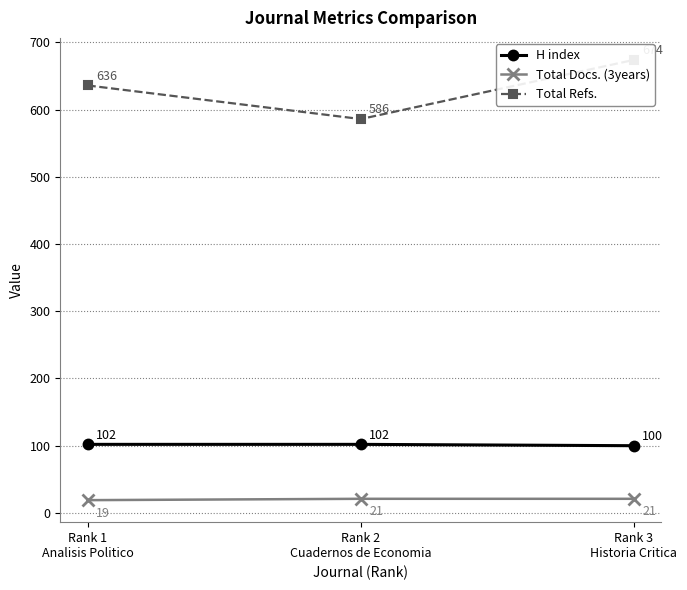

What is the greatest value displayed?

674